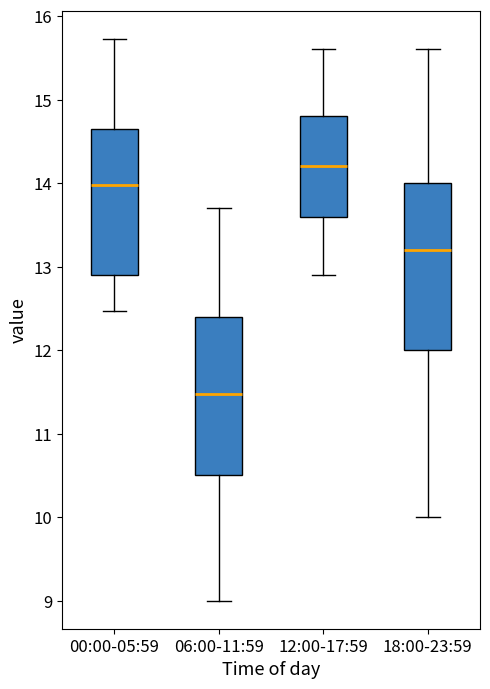

Where is the upper edge of the box for 06:00-11:59 on the y-axis? The values are not printed on the chart, so give them approximately, as read against the axis.

12.4